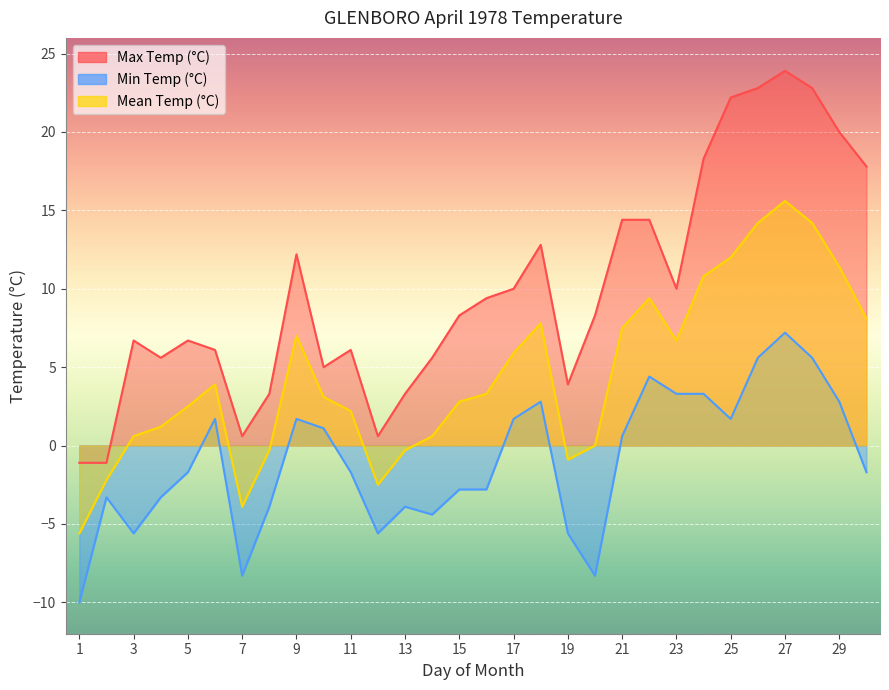

The Mean Temp (°C) series shows 5.9 at 17. True or false?

True